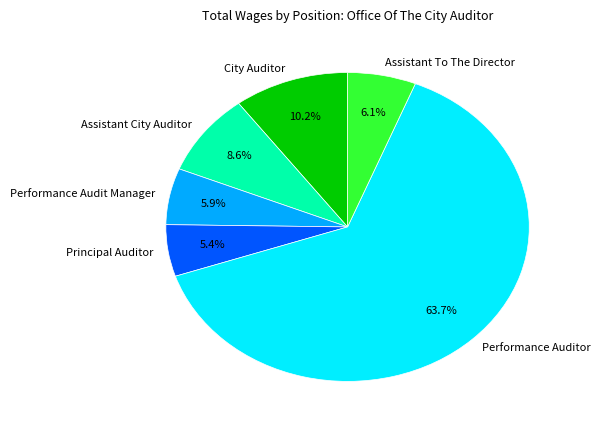

Between Performance Auditor and Performance Audit Manager, which is larger?

Performance Auditor